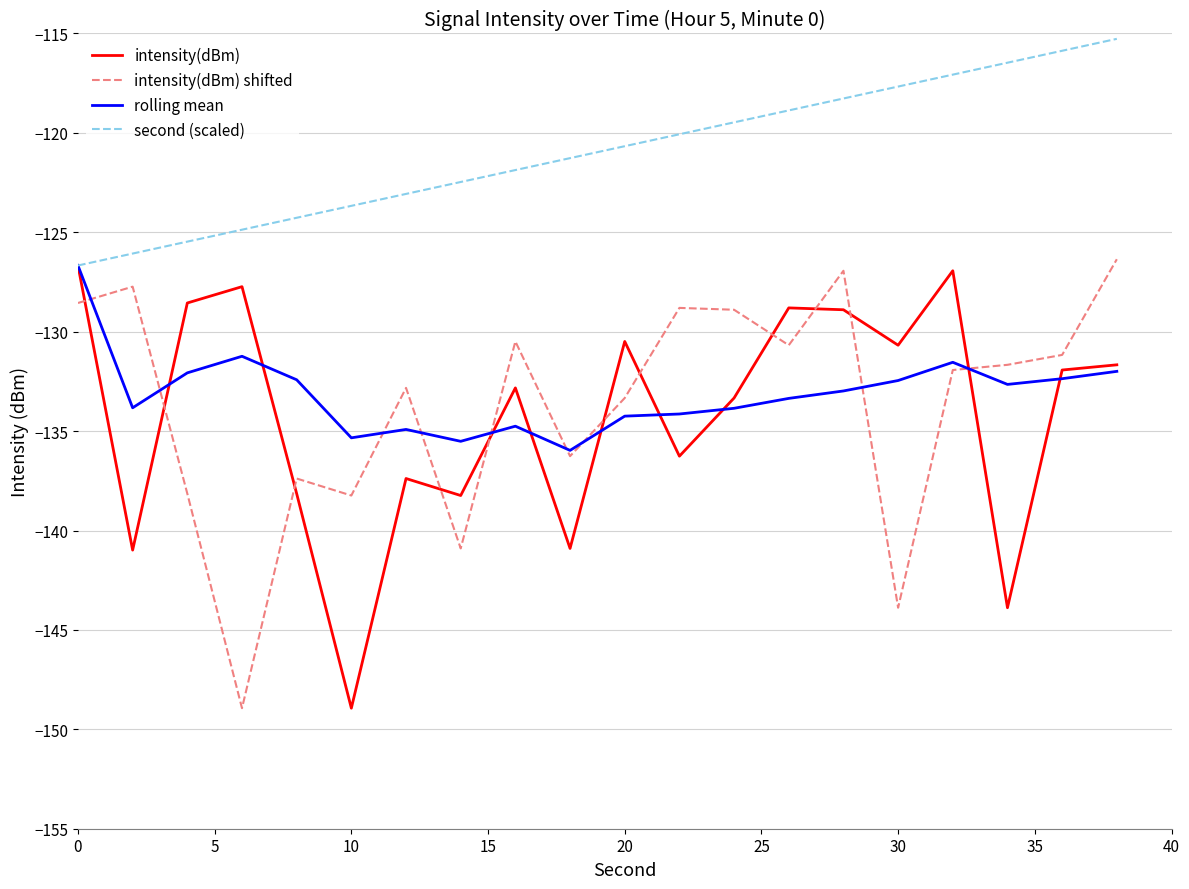

After their last crossing, which series has the higher values: intensity(dBm) shifted or intensity(dBm)?

intensity(dBm) shifted